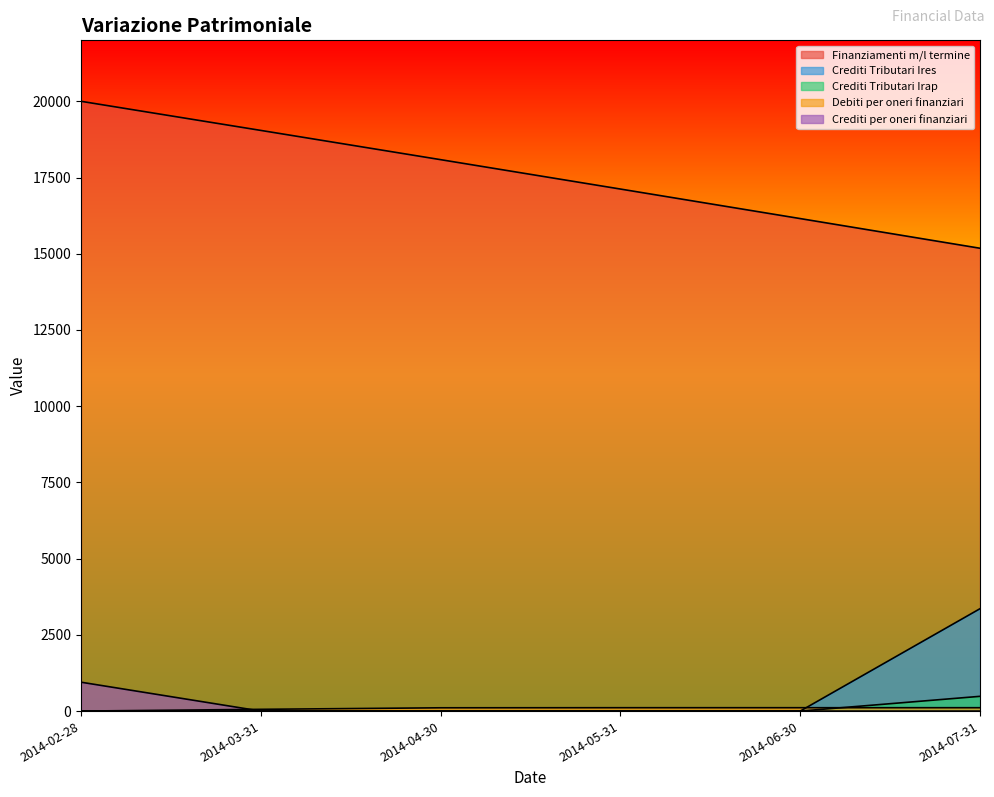

Which category has the highest value across all series?

2014-02-28